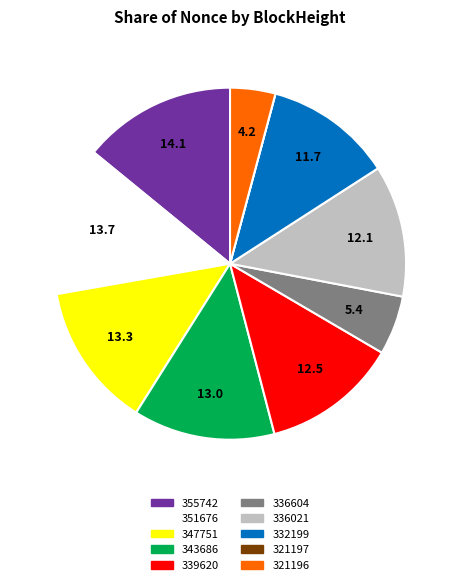

Does any single category account for the majority?

No